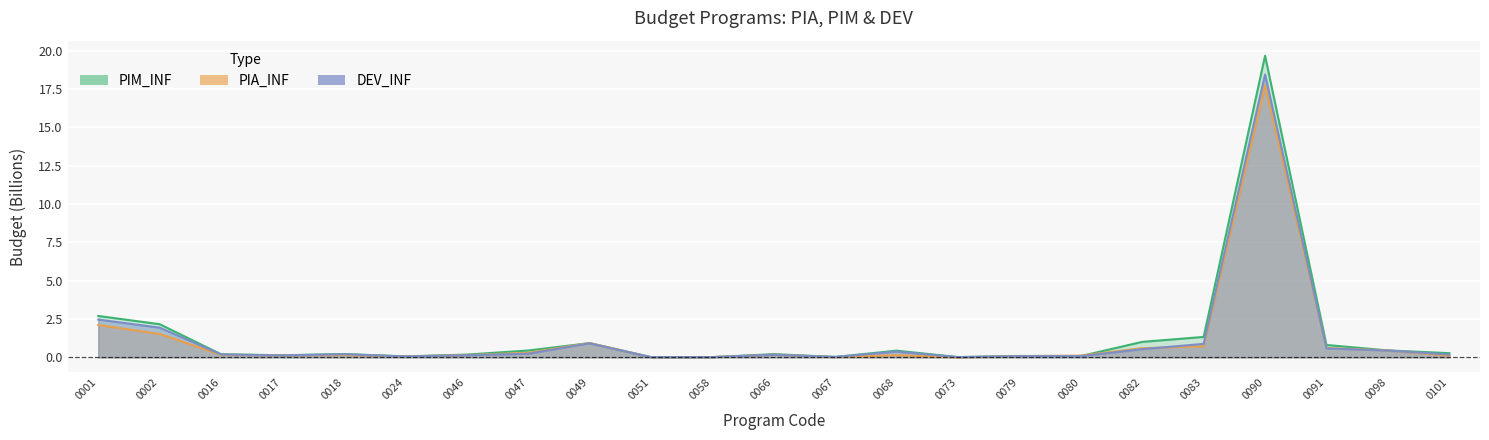

Reading left to right, what are all the values shown in this chart?

PIA_INF: 2.1	1.5	0.2	0.1	0.2	0.1	0.1	0.3	0.9	0.0	0.0	0.2	0.0	0.1	0.0	0.1	0.1	0.6	0.7	17.7	0.6	0.5	0.1
PIM_INF: 2.7	2.2	0.2	0.1	0.2	0.1	0.2	0.4	0.9	0.0	0.0	0.2	0.0	0.4	0.0	0.1	0.1	1.0	1.3	19.7	0.8	0.5	0.3
DEV_INF: 2.5	1.9	0.2	0.1	0.2	0.1	0.1	0.2	0.9	0.0	0.0	0.2	0.0	0.4	0.0	0.1	0.1	0.5	0.9	18.5	0.6	0.4	0.2